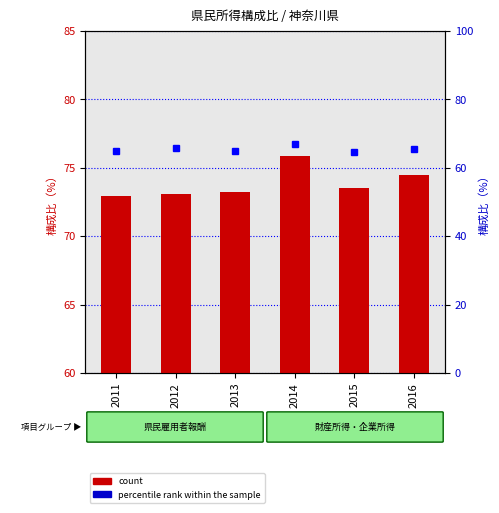

What is the minimum value for percentile rank within the sample?

64.6